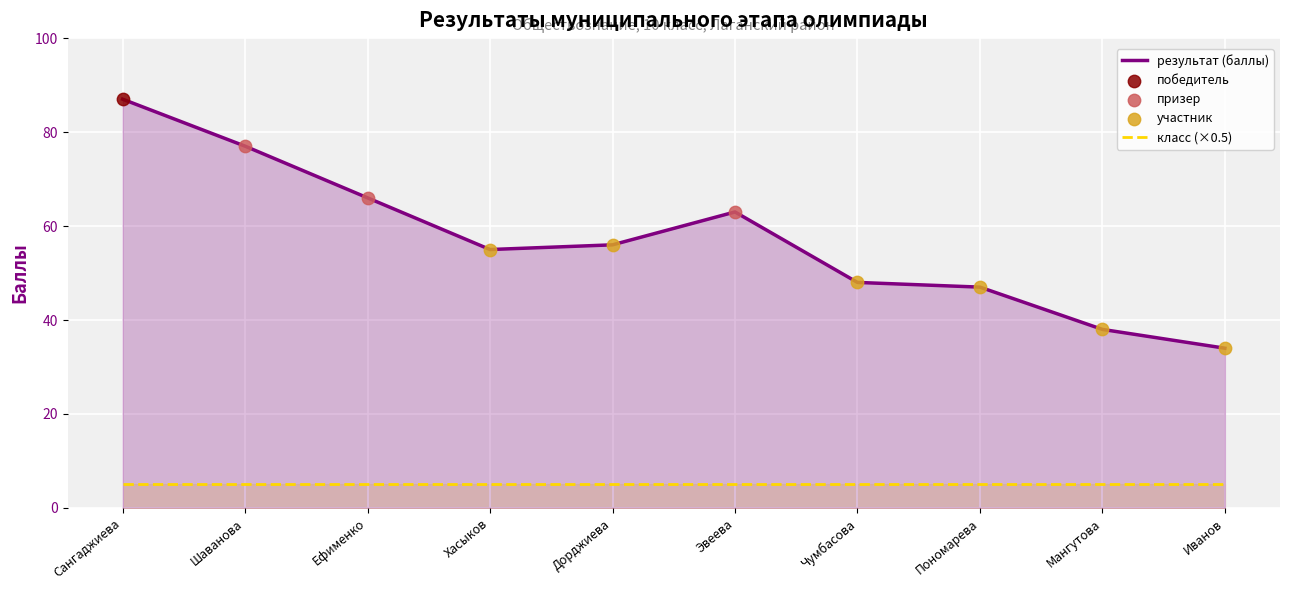

What are all the series names shown in the legend?

результат (баллы), класс (×0.5)